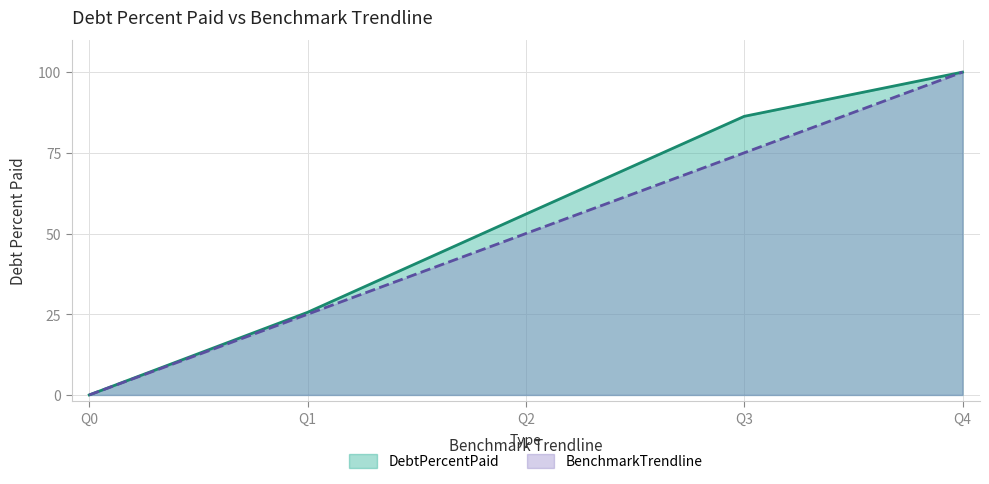

True or false: BenchmarkTrendline has more than 2 points higher than both neighbors.

False